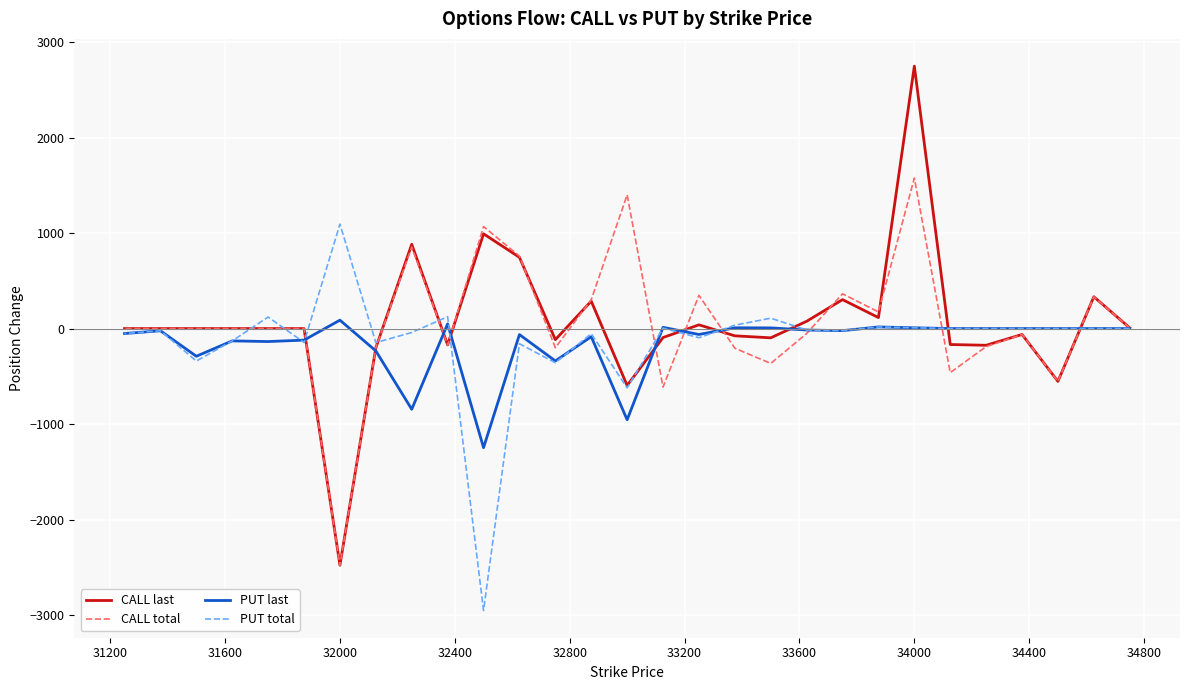

How many lines are shown in the chart?

4